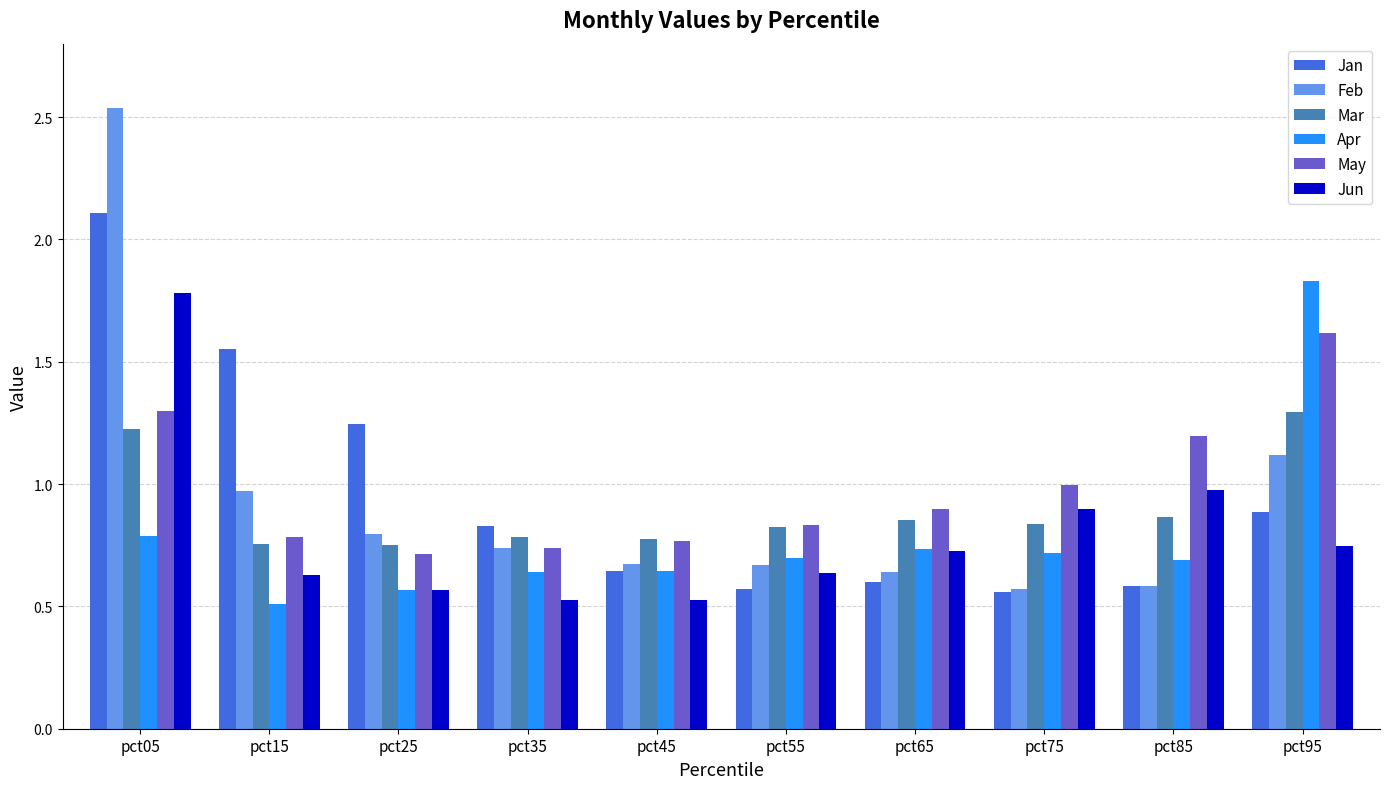

How many groups of bars are there?

10